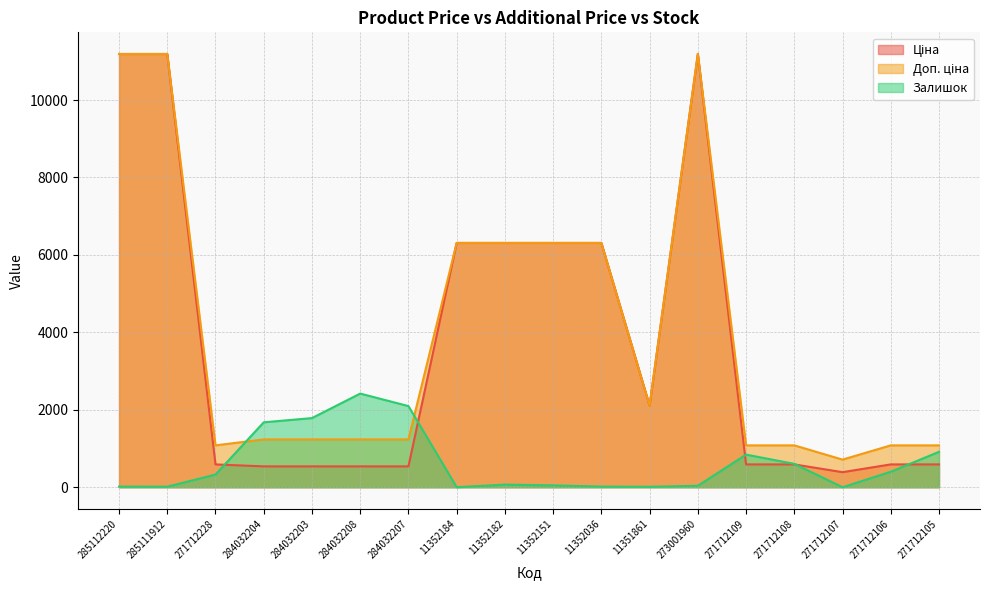

At which label is Доп. ціна closest to 5951?

11352184